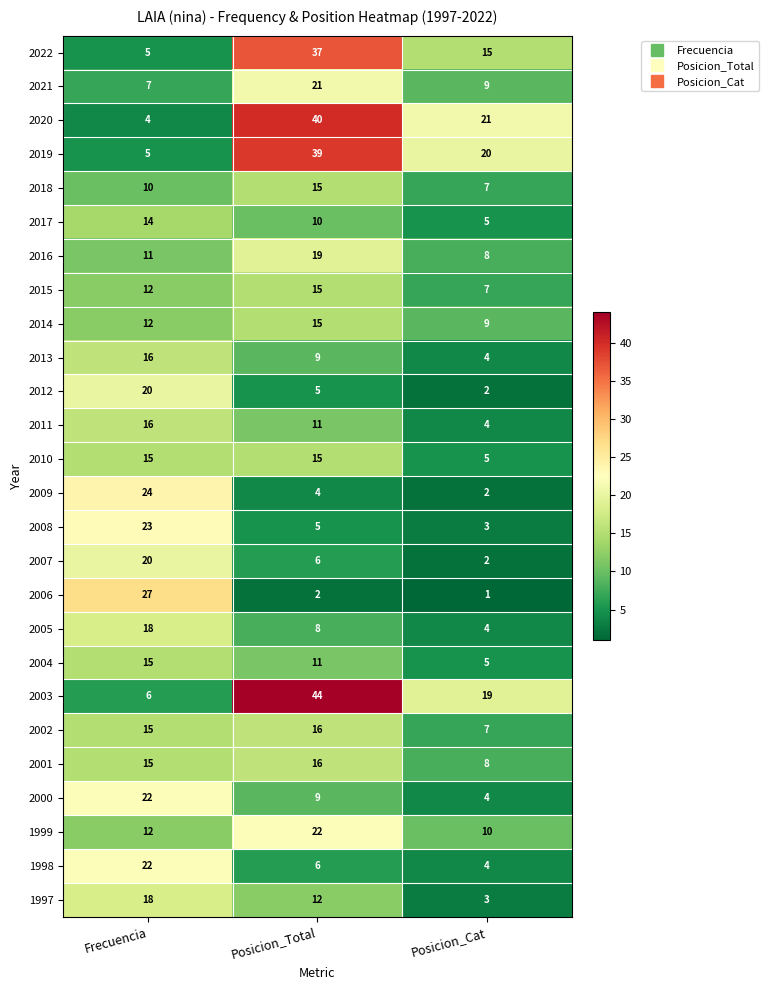

What is the difference between the 2017 values at Posicion_Total and Posicion_Cat?

5